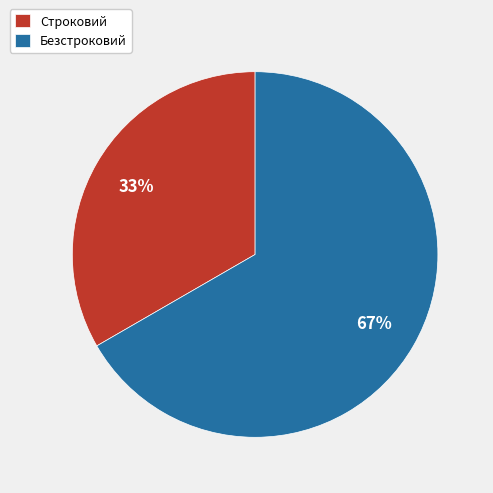

Which category has the biggest portion of the pie?

Безстроковий